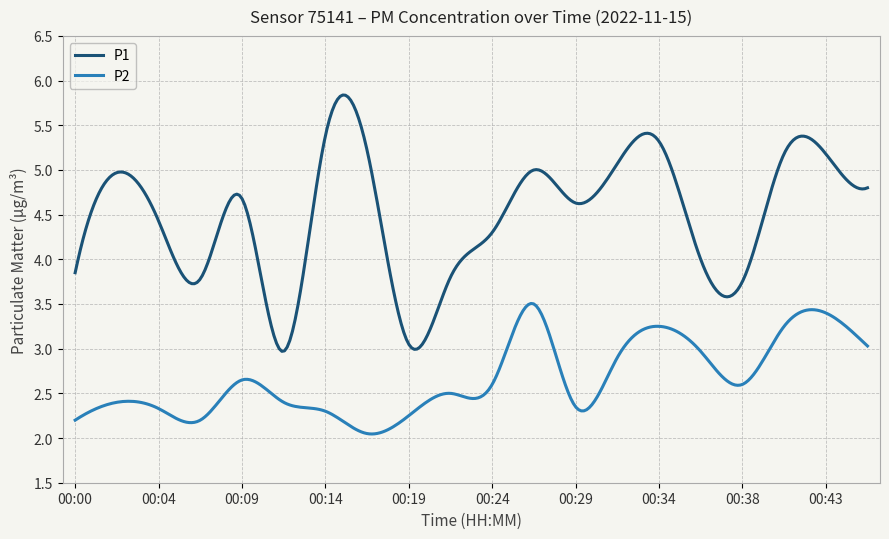

What is the maximum value shown in the chart?

5.8